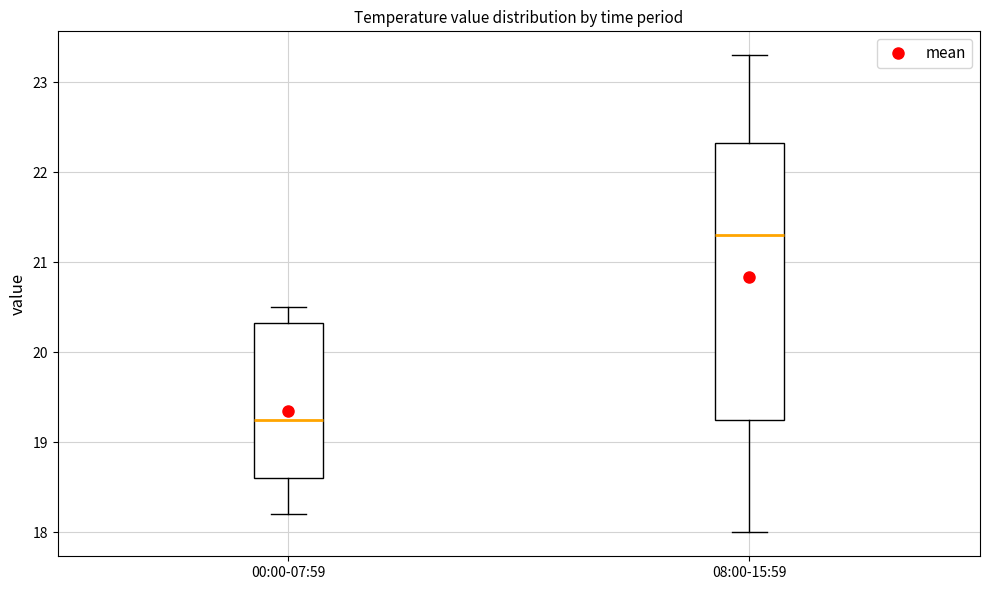

Reading left to right, transcribe this box plot: for each box, give where its median line is, the range the box spans, and where its two whiskers end, as read against the y-axis. The values are not printed on the chart, so give them approximately, as read against the axis.

00:00-07:59: median 19.3, box 18.6 to 20.3, whiskers 18.2 to 20.5
08:00-15:59: median 21.3, box 19.3 to 22.3, whiskers 18.0 to 23.3